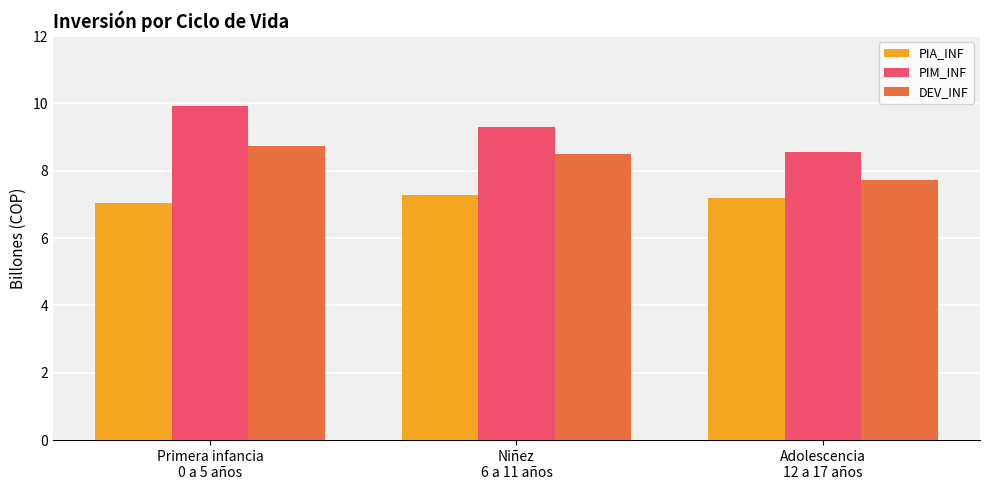

How many data points in DEV_INF are less than 8?

1